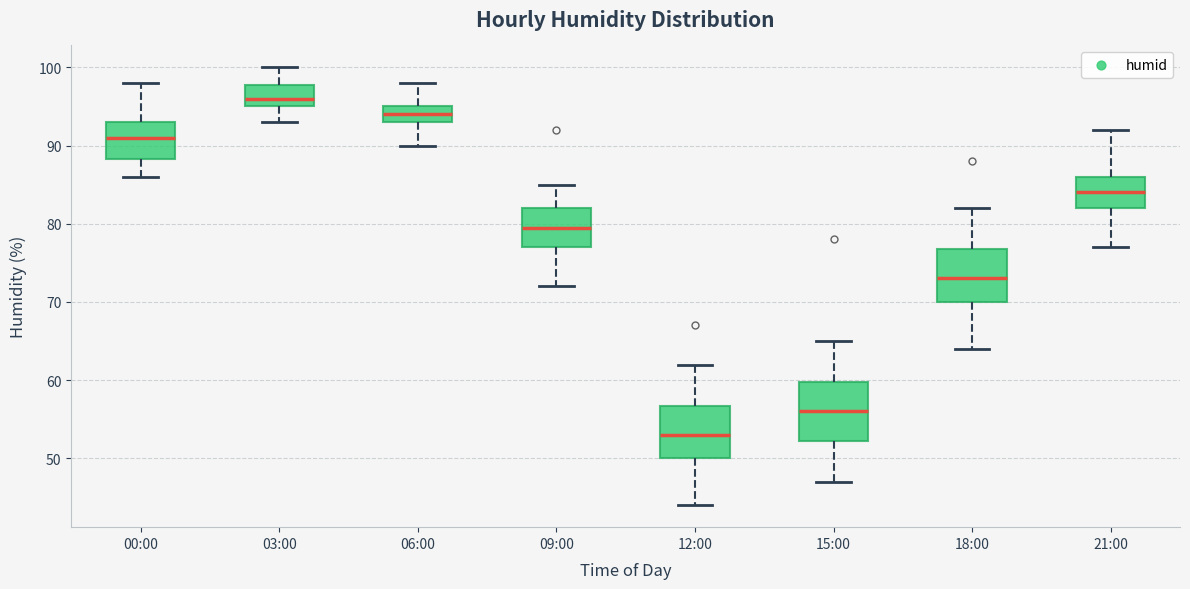

Reading left to right, transcribe this box plot: for each box, give where its median line is, the range the box spans, and where its two whiskers end, as read against the y-axis. The values are not printed on the chart, so give them approximately, as read against the axis.

00:00: median 91, box 88 to 93, whiskers 86 to 98
03:00: median 96, box 95 to 98, whiskers 93 to 100
06:00: median 94, box 93 to 95, whiskers 90 to 98
09:00: median 80, box 77 to 82, whiskers 72 to 85
12:00: median 53, box 50 to 57, whiskers 44 to 62
15:00: median 56, box 52 to 60, whiskers 47 to 65
18:00: median 73, box 70 to 77, whiskers 64 to 82
21:00: median 84, box 82 to 86, whiskers 77 to 92